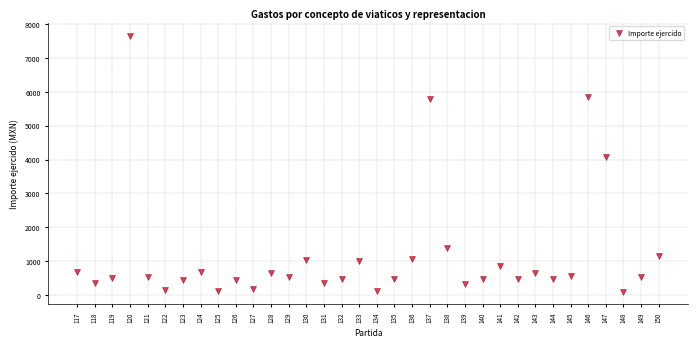

What is the range of Y values (max minus min)?

7568.3